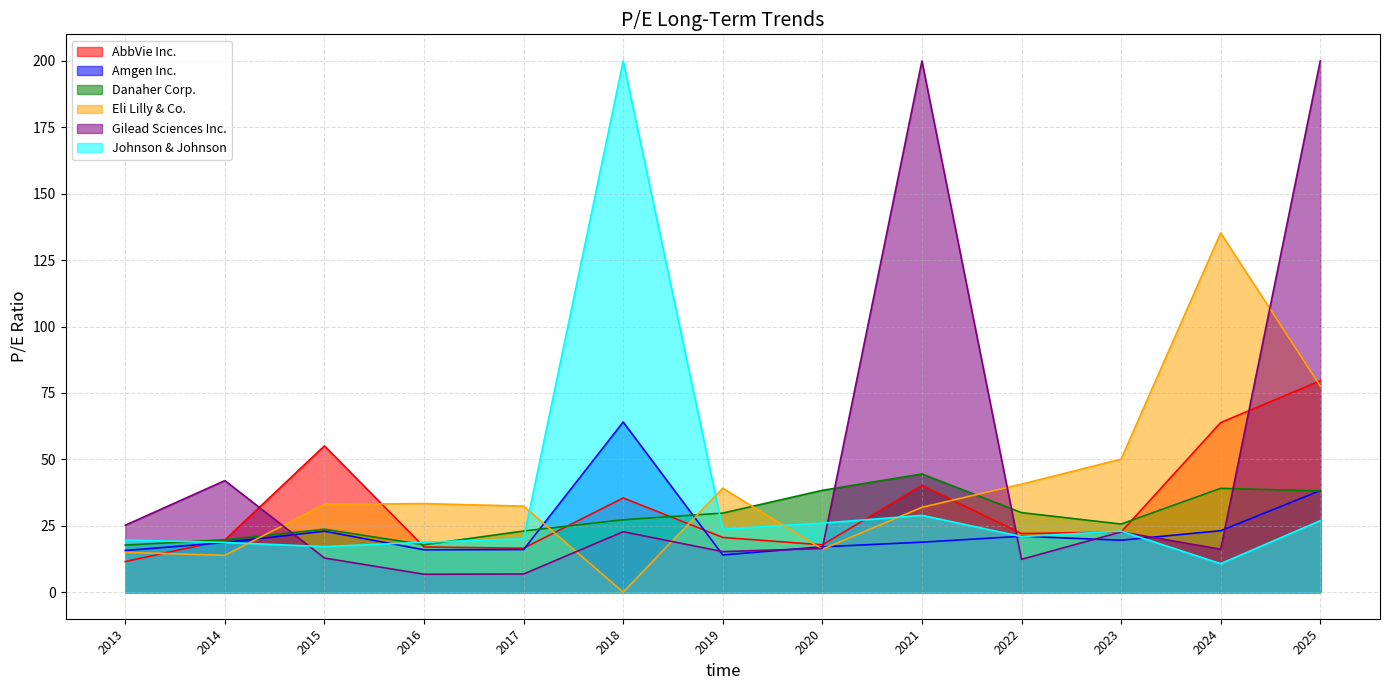

What is the sum of all Eli Lilly & Co. values?

518.5